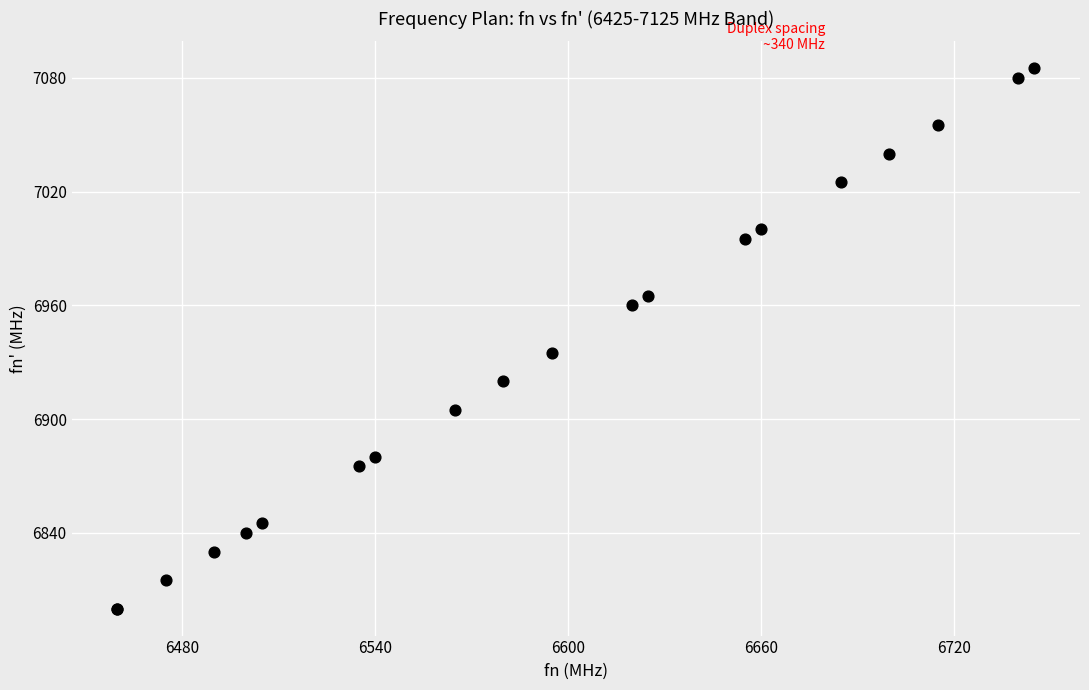

What Y value in the scatter plot is closest to 6942?

6935